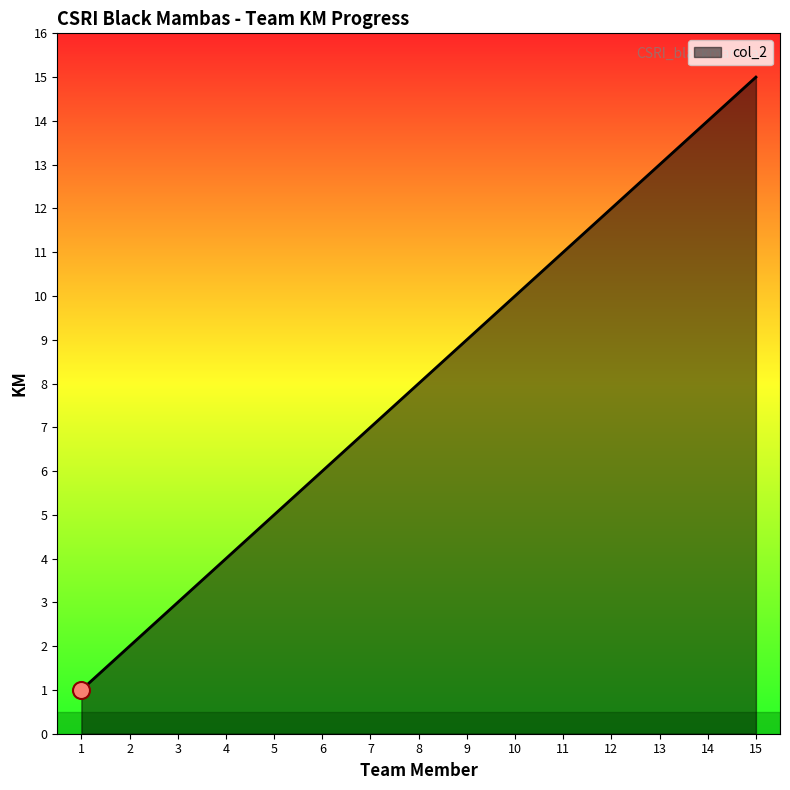

Approximately how many times larger is the value at 10 compared to 9?

1.1